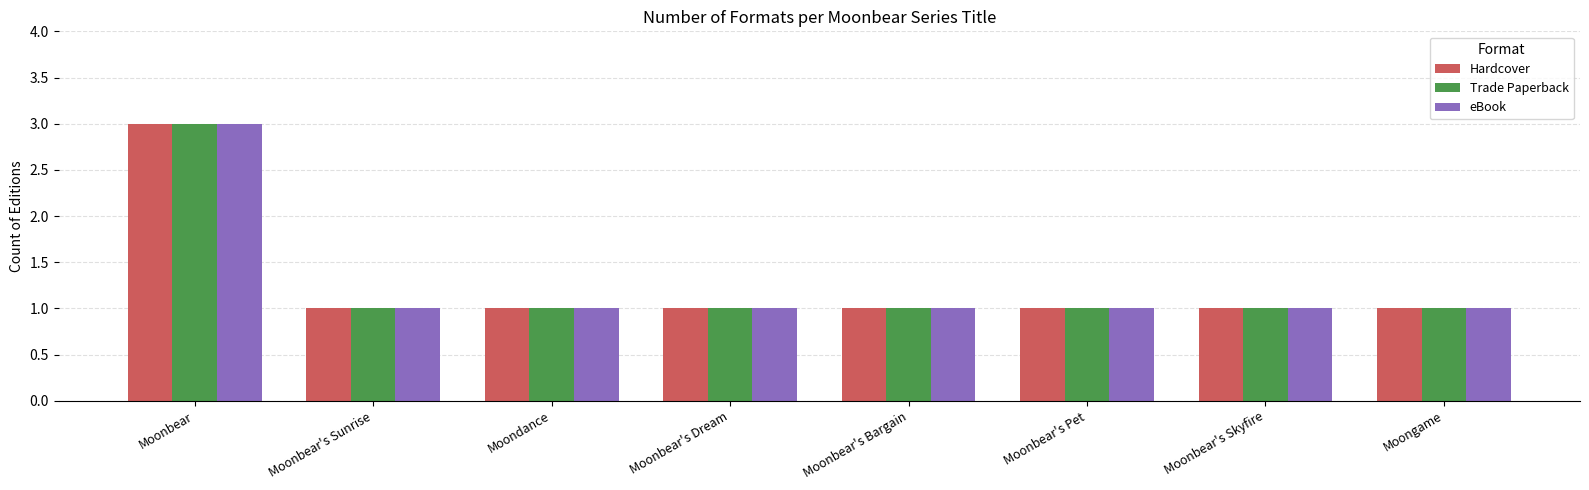

At which category is the sum across all series the highest?

Moonbear